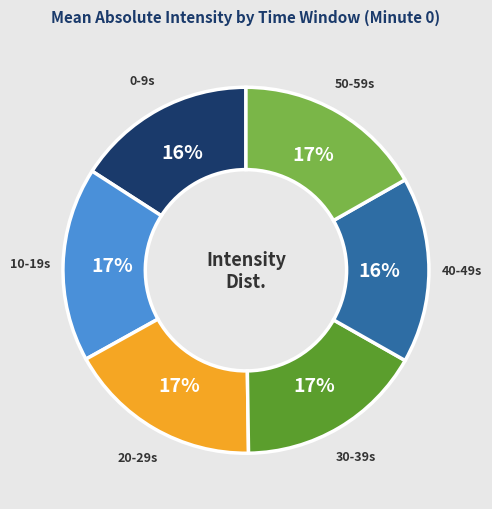

True or false: 0 accounts for 34% of the total.

False